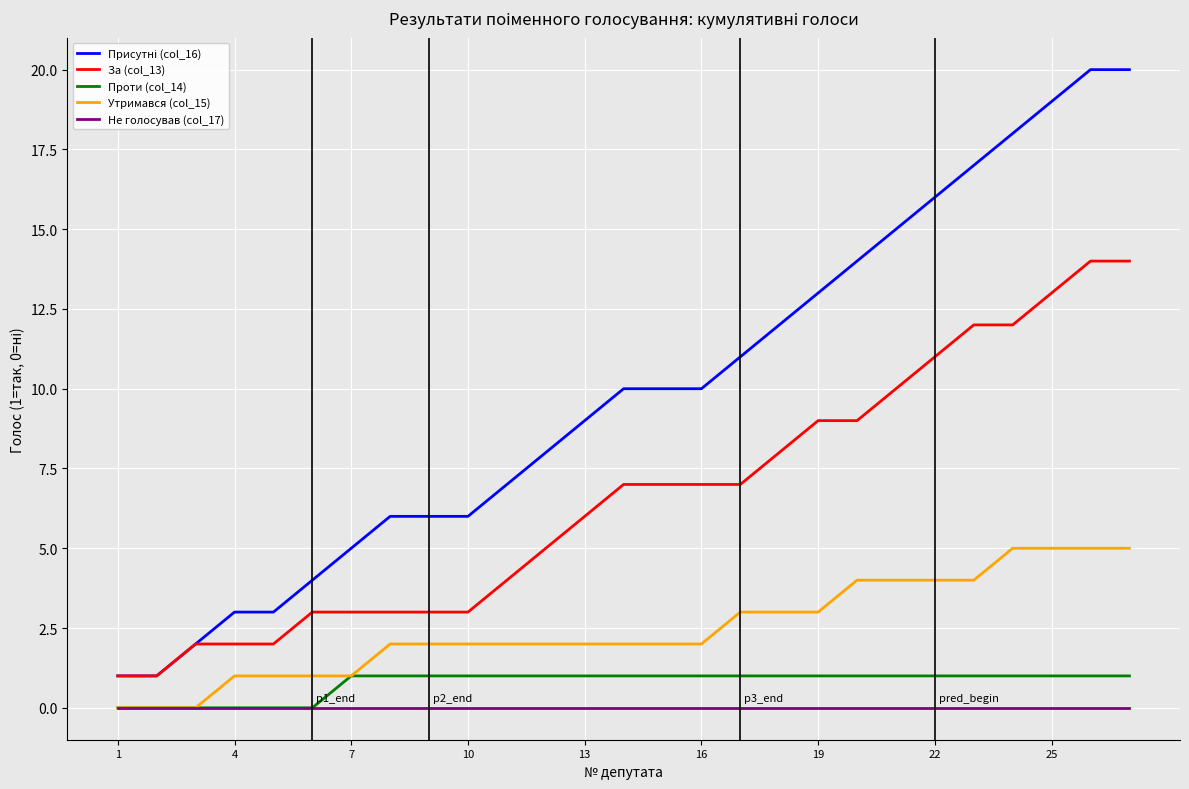

What is the greatest value displayed?

20